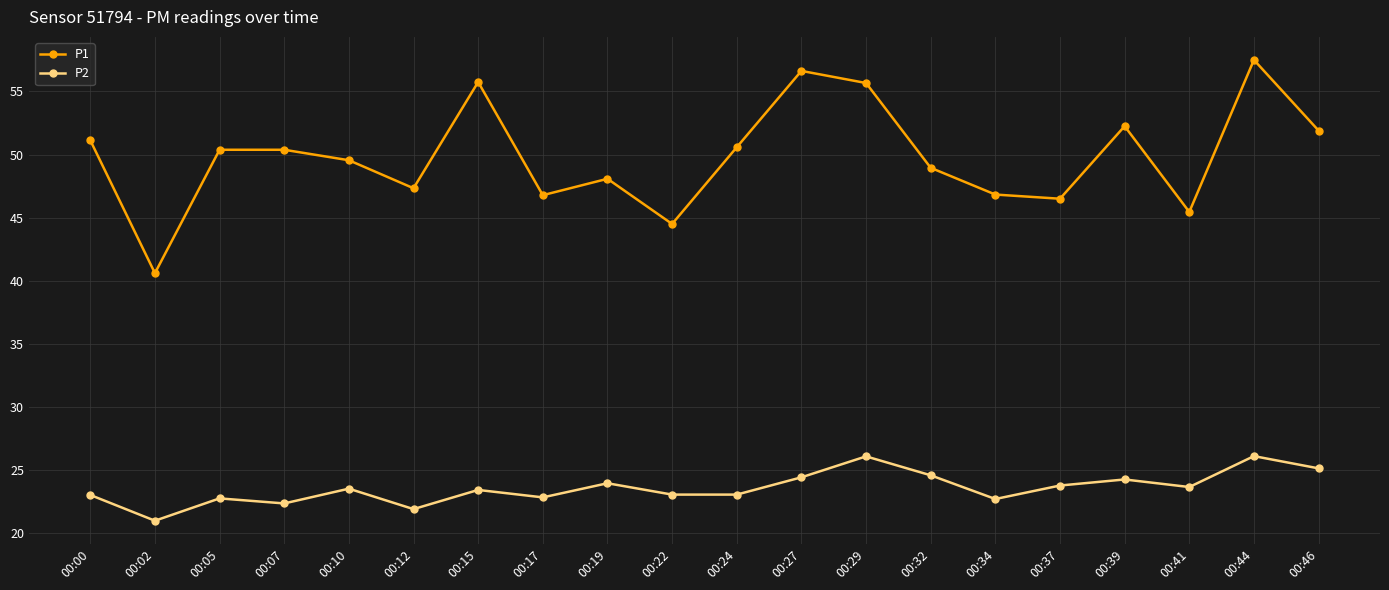

Read the P2 value at 00:07.

22.4